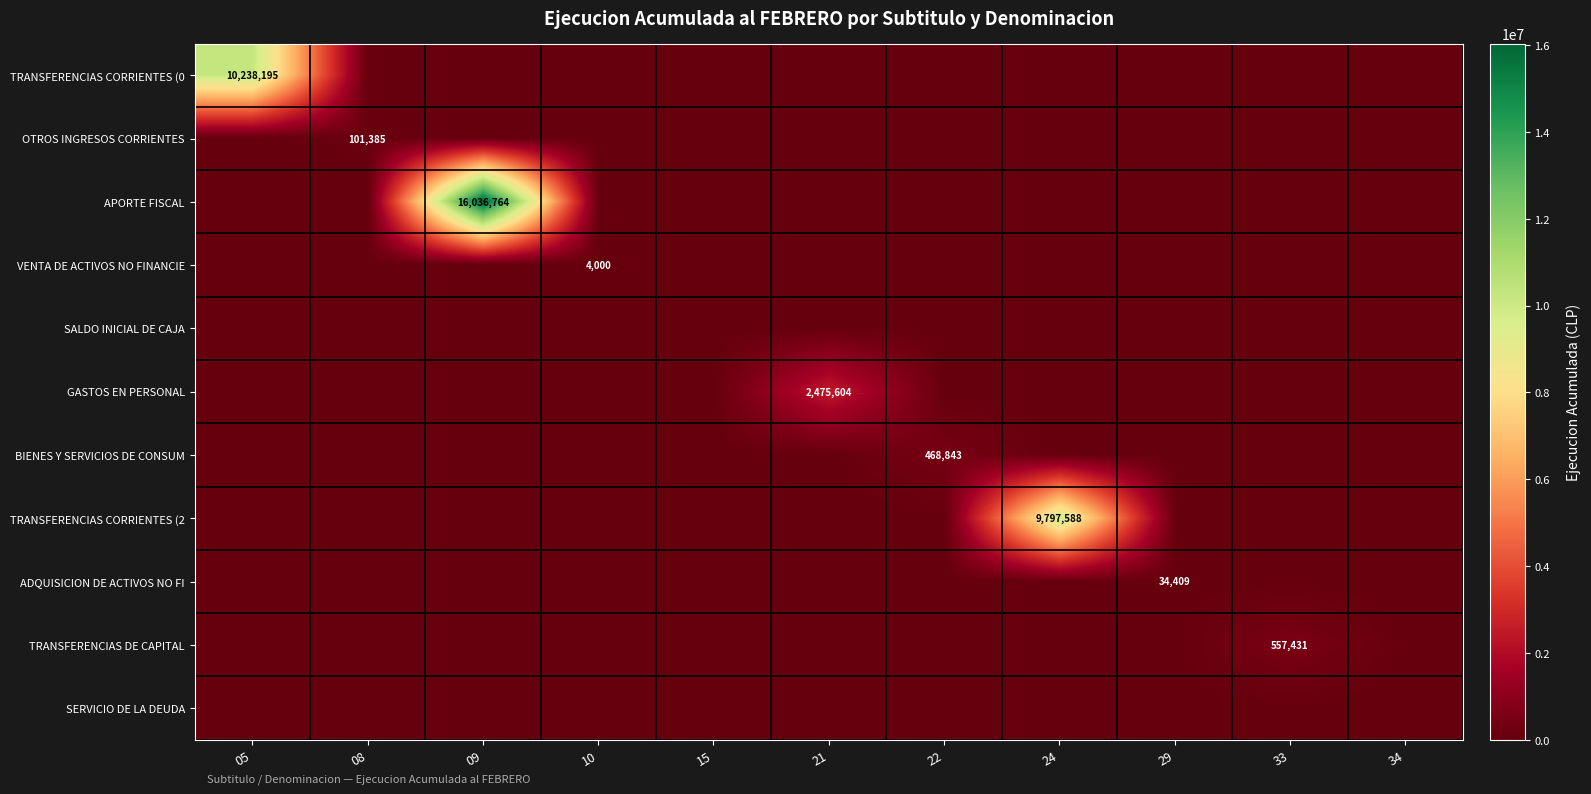

At which category does the chart reach its peak across all series?

09